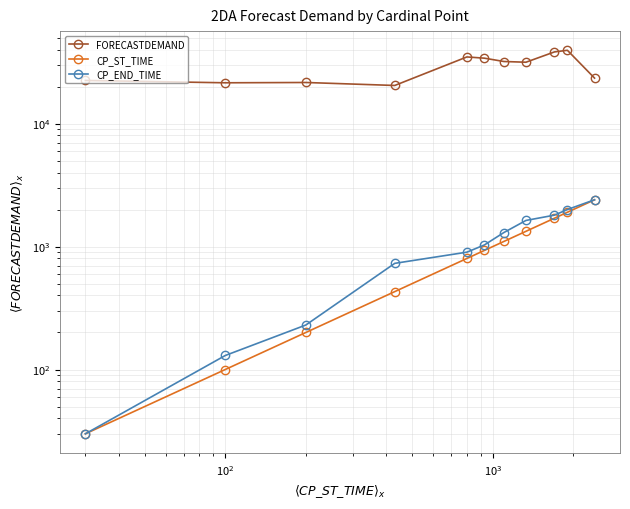

Reading left to right, extract all data points from this chart.

FORECASTDEMAND: 22420	21460	21580	20410	34820	34030	31970	31540	38260	39440	23430
CP_ST_TIME: 30	100	200	430	800	930	1100	1330	1700	1900	2400
CP_END_TIME: 30	130	230	730	900	1030	1300	1630	1800	2000	2400